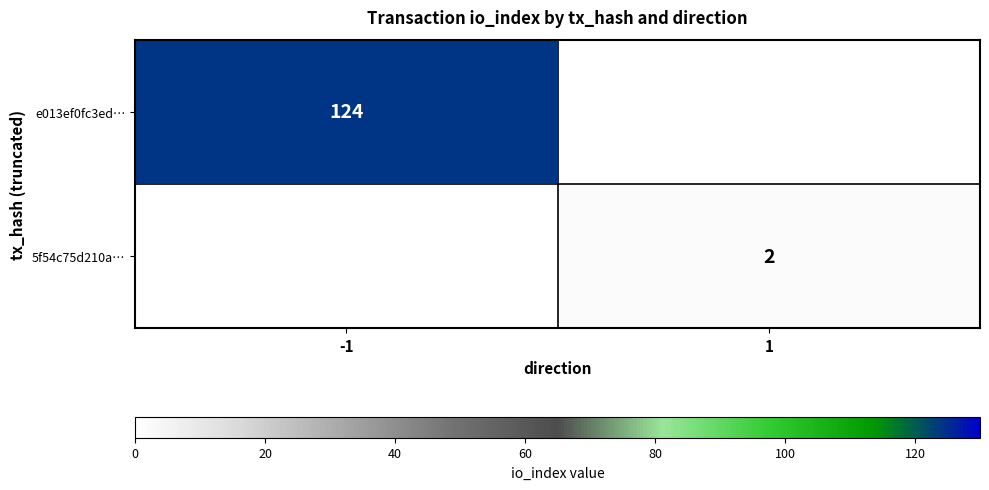

The e013ef0fc3ed… series shows 85 at -1. True or false?

False